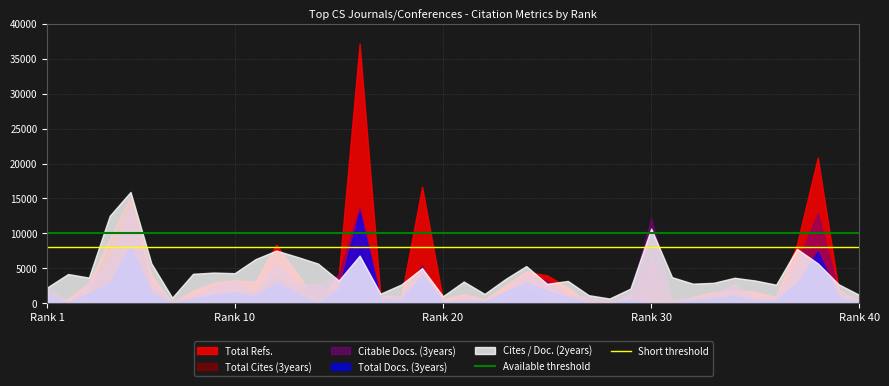

What is the highest value of the Total Refs. series?

37165